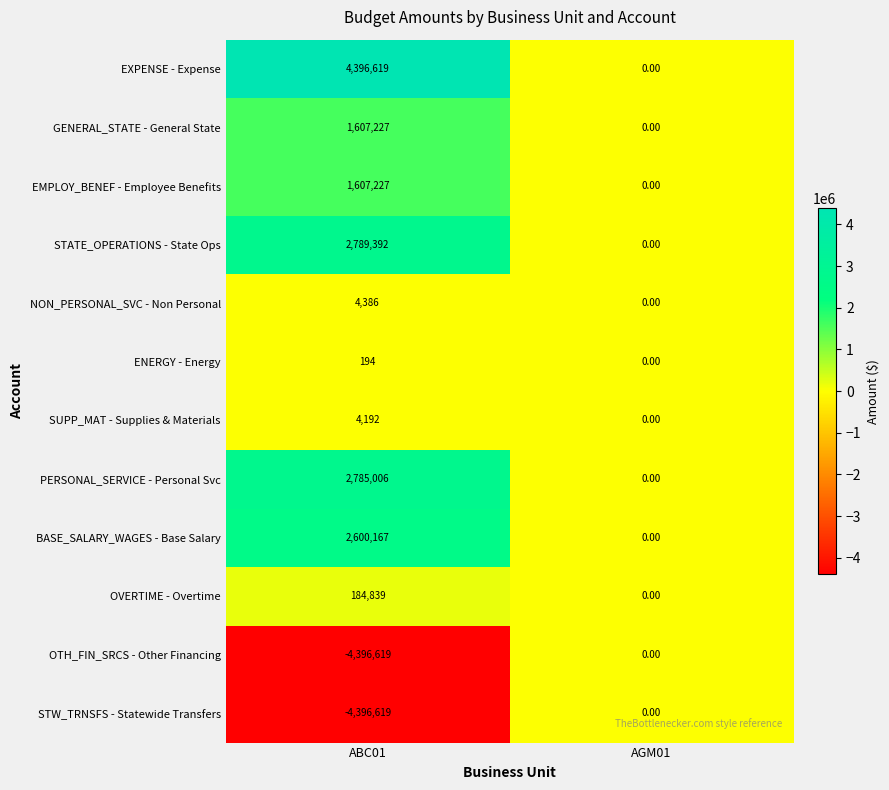

What is the average value of the GENERAL_STATE - General State series?

803614